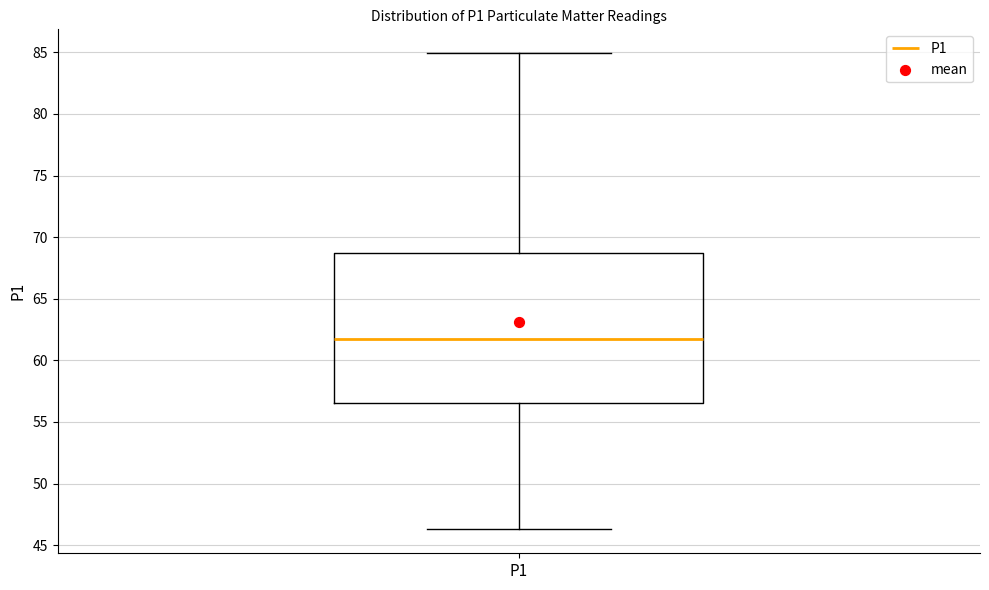

Where is the upper edge of the box for P1 on the y-axis? The values are not printed on the chart, so give them approximately, as read against the axis.

68.5